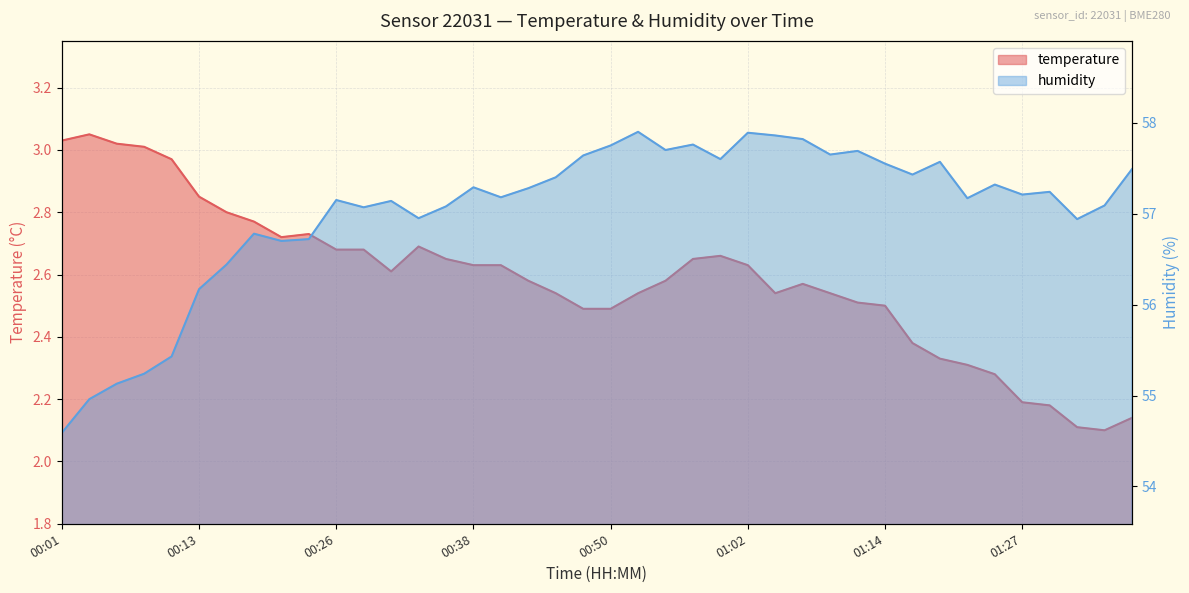

What is the greatest value displayed?

57.9